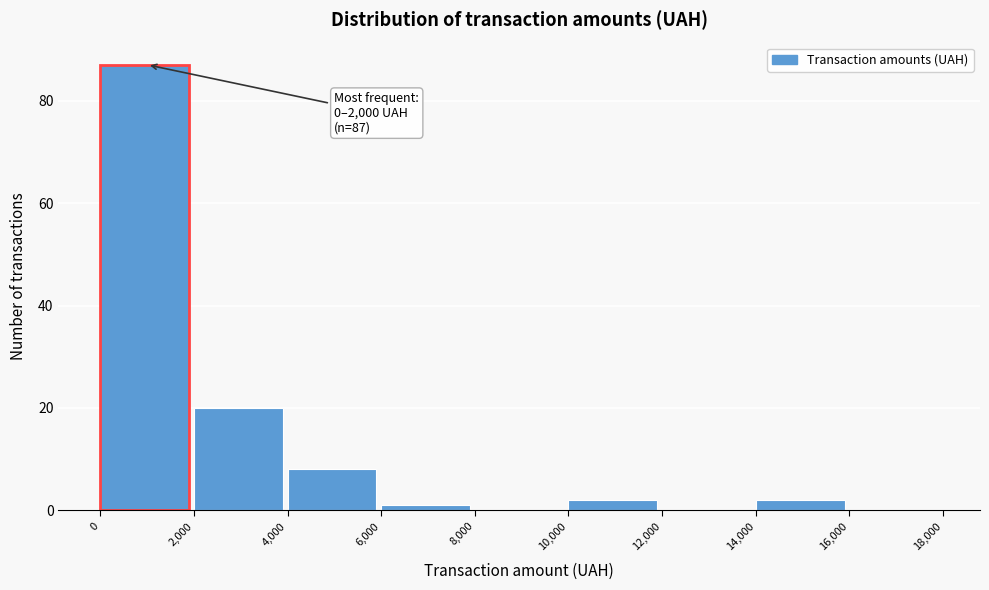

Which range on the x-axis has the tallest bar?

0 to 2,000